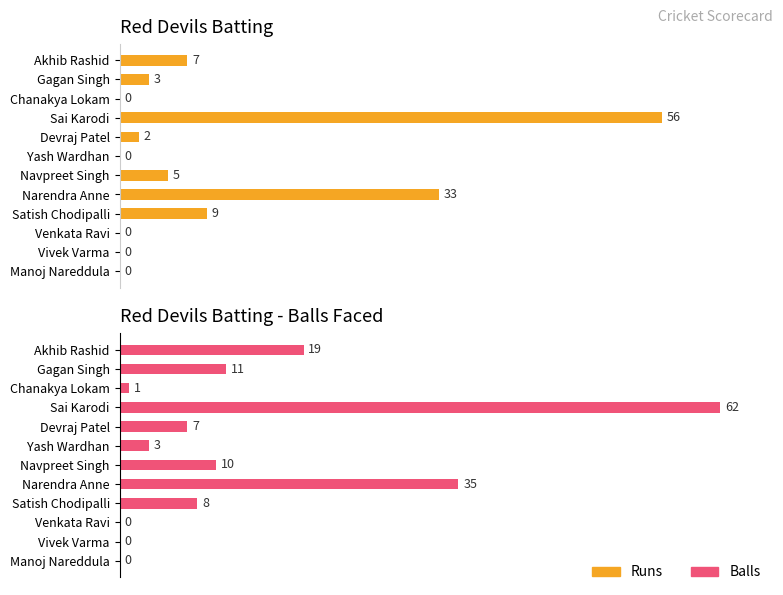

At how many categories does at least one series exceed 23?

2